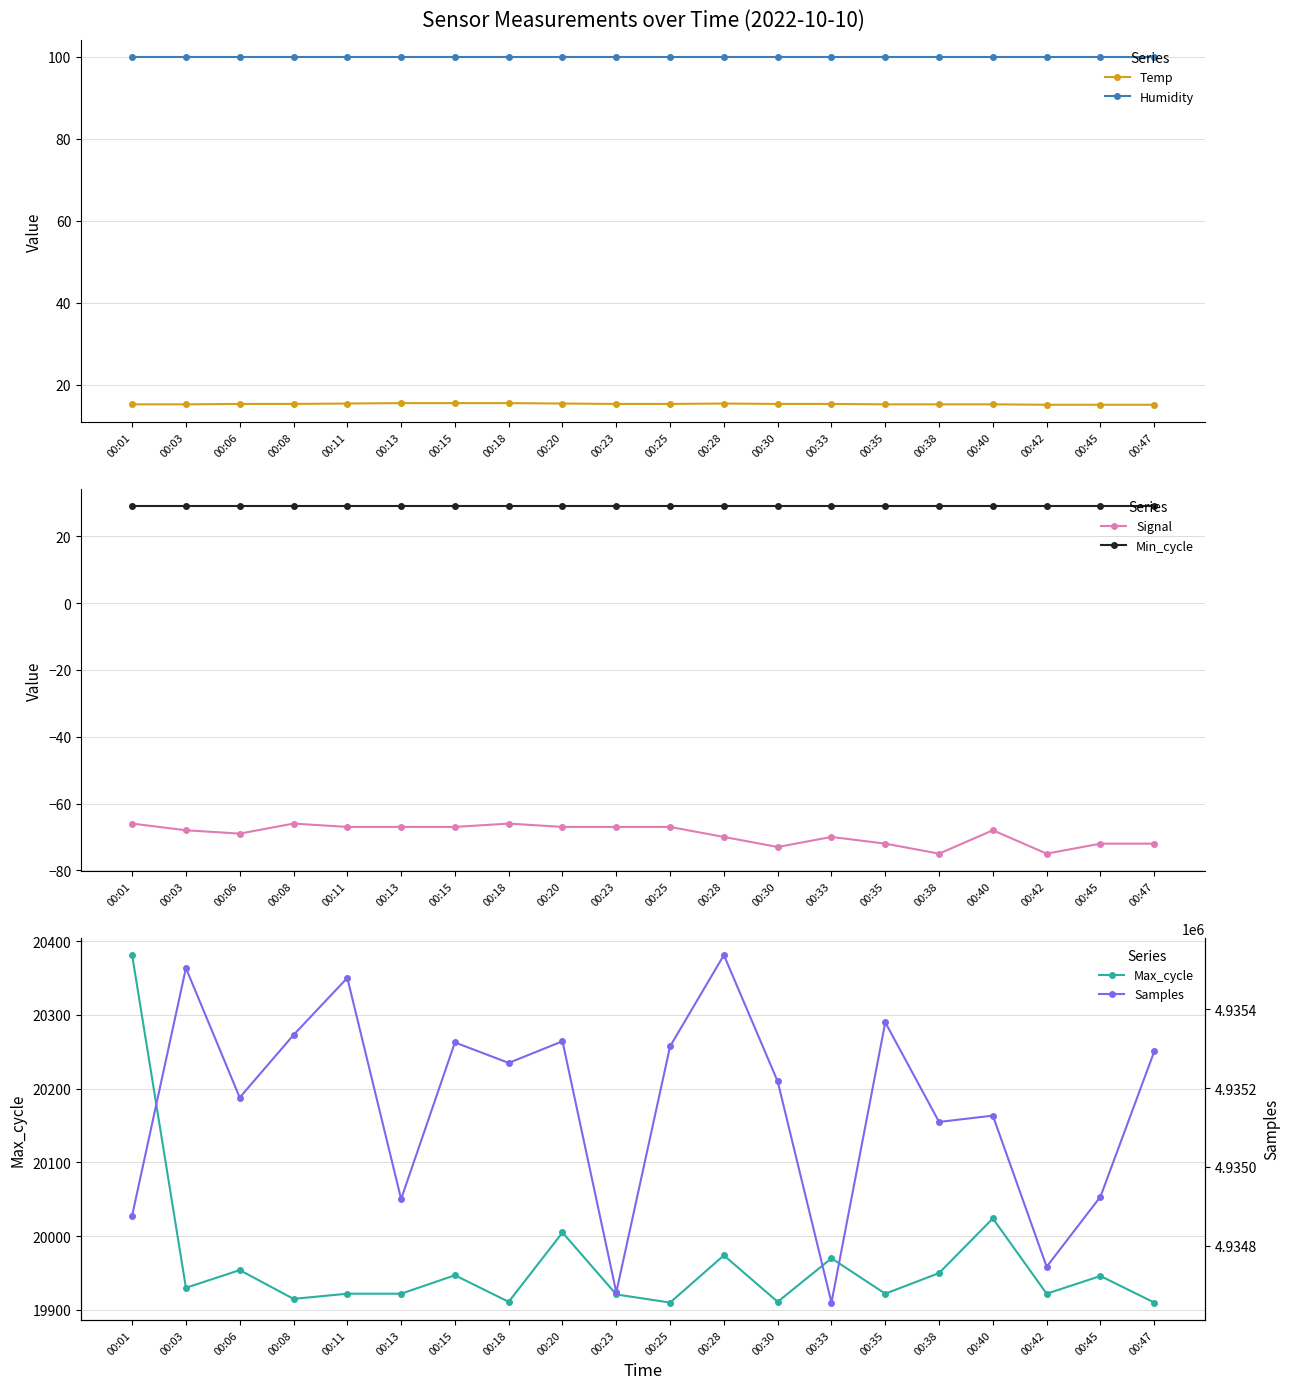

True or false: Signal and Temp intersect in this chart.

False